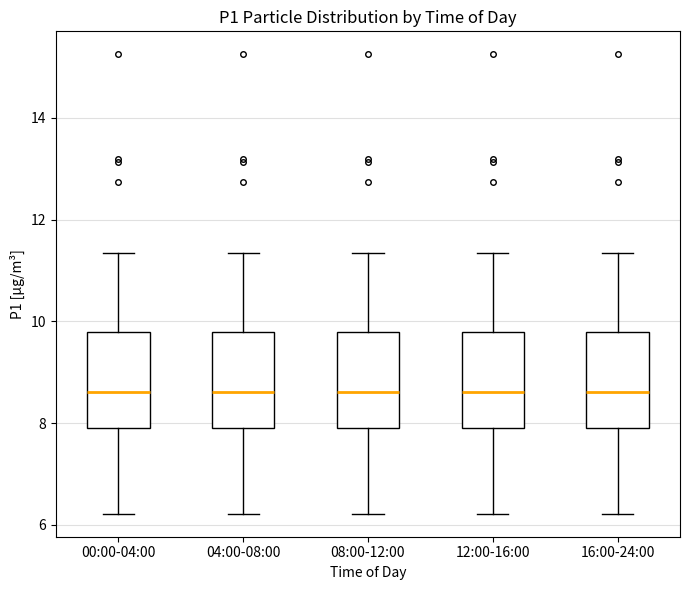

Reading left to right, read every box against the y-axis: the position of its median line, the range the box covers, and the ends of its whiskers. The values are not printed on the chart, so give them approximately, as read against the axis.

00:00-04:00: median 8.6, box 8.0 to 9.8, whiskers 6.2 to 11.4
04:00-08:00: median 8.6, box 8.0 to 9.8, whiskers 6.2 to 11.4
08:00-12:00: median 8.6, box 8.0 to 9.8, whiskers 6.2 to 11.4
12:00-16:00: median 8.6, box 8.0 to 9.8, whiskers 6.2 to 11.4
16:00-24:00: median 8.6, box 8.0 to 9.8, whiskers 6.2 to 11.4